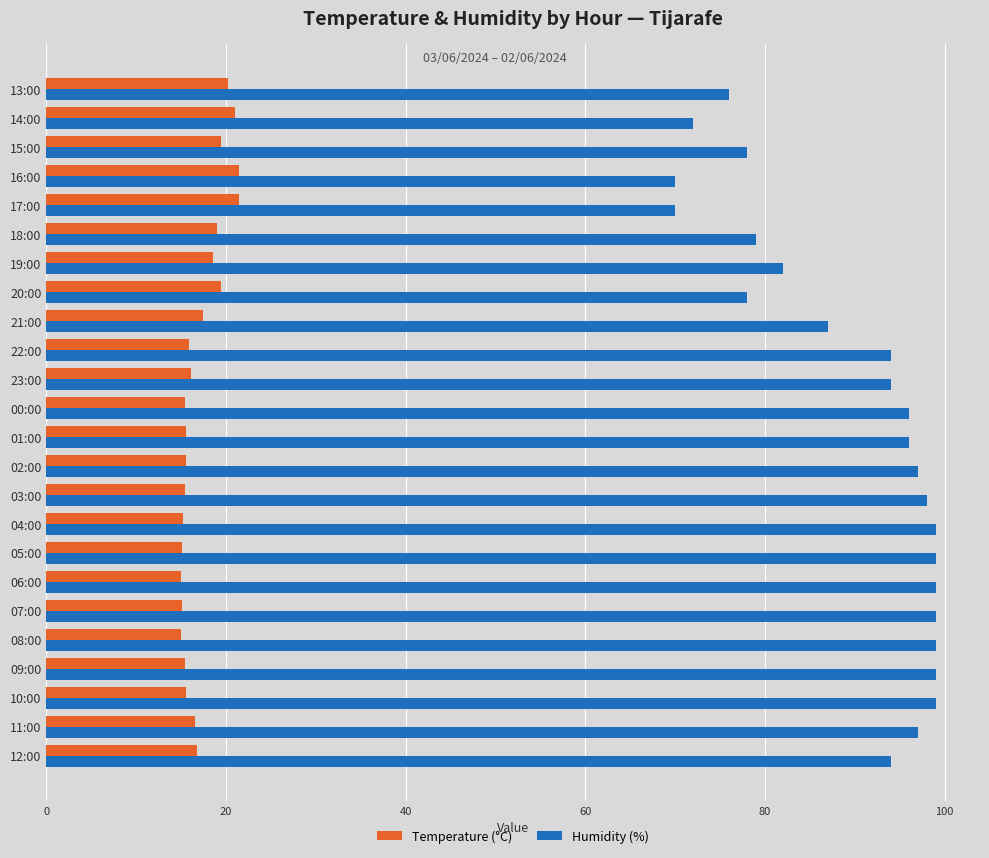

What is the total value across all series at 10:00?

114.6